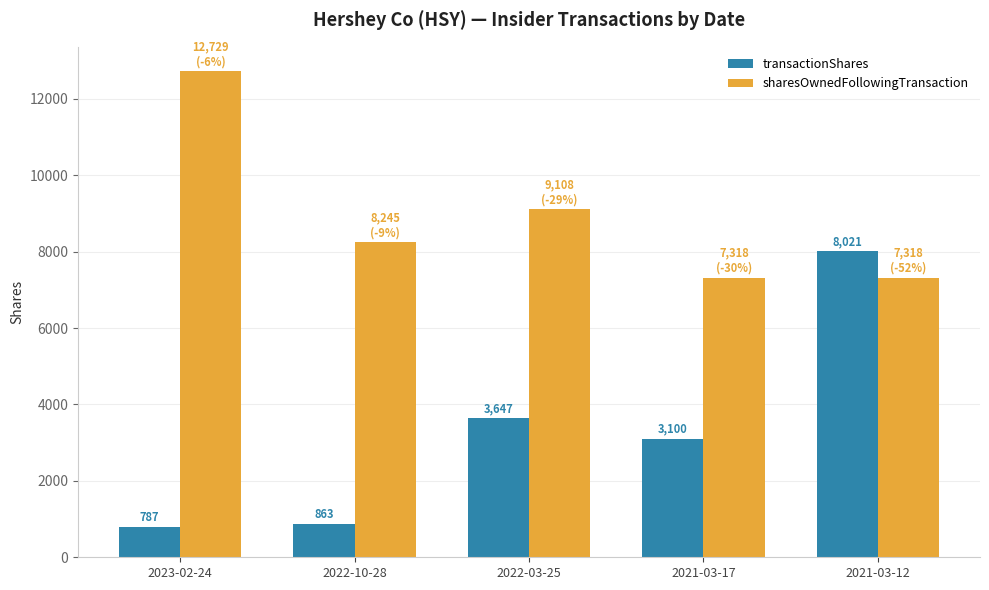

What is the sum of the sharesOwnedFollowingTransaction values at 2023-02-24 and 2021-03-17?

20047